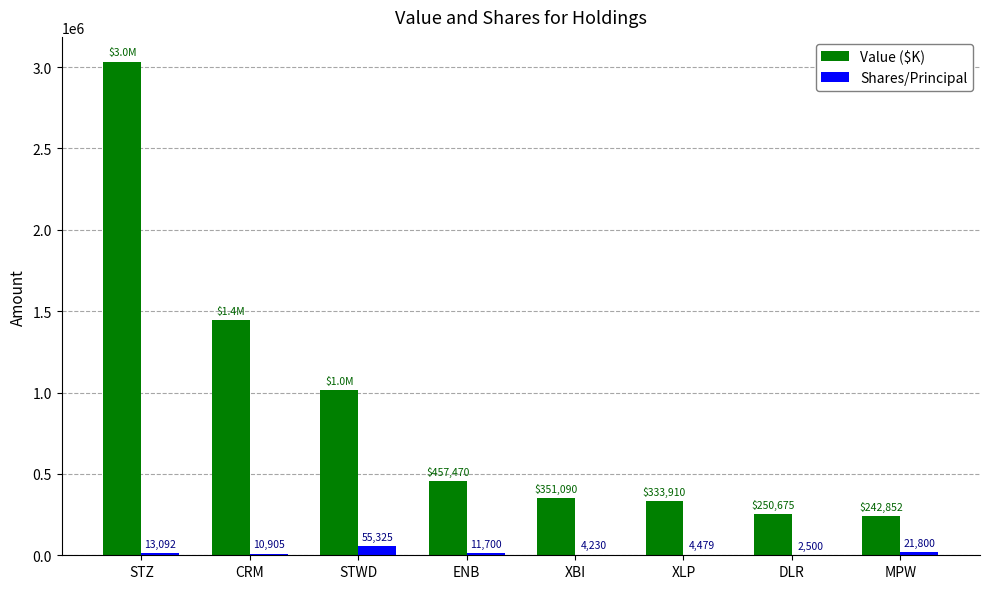

At which category does the chart reach its peak across all series?

STZ